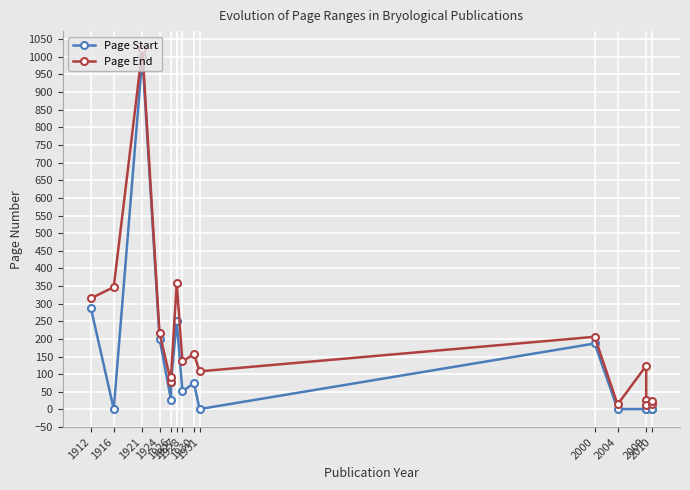

How many lines are shown in the chart?

2